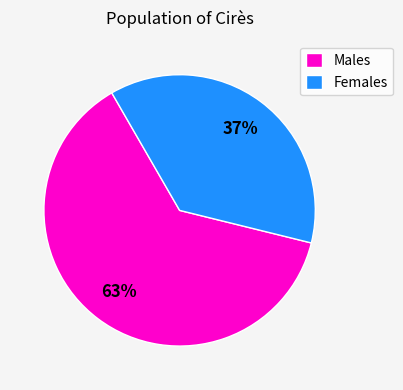

Is the sum of Males and Females greater than half?

Yes